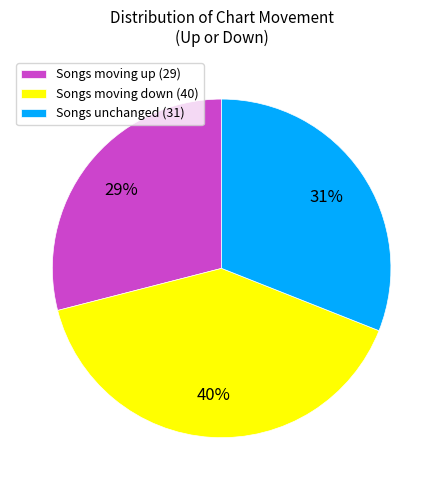

How many slices are in this pie chart?

3